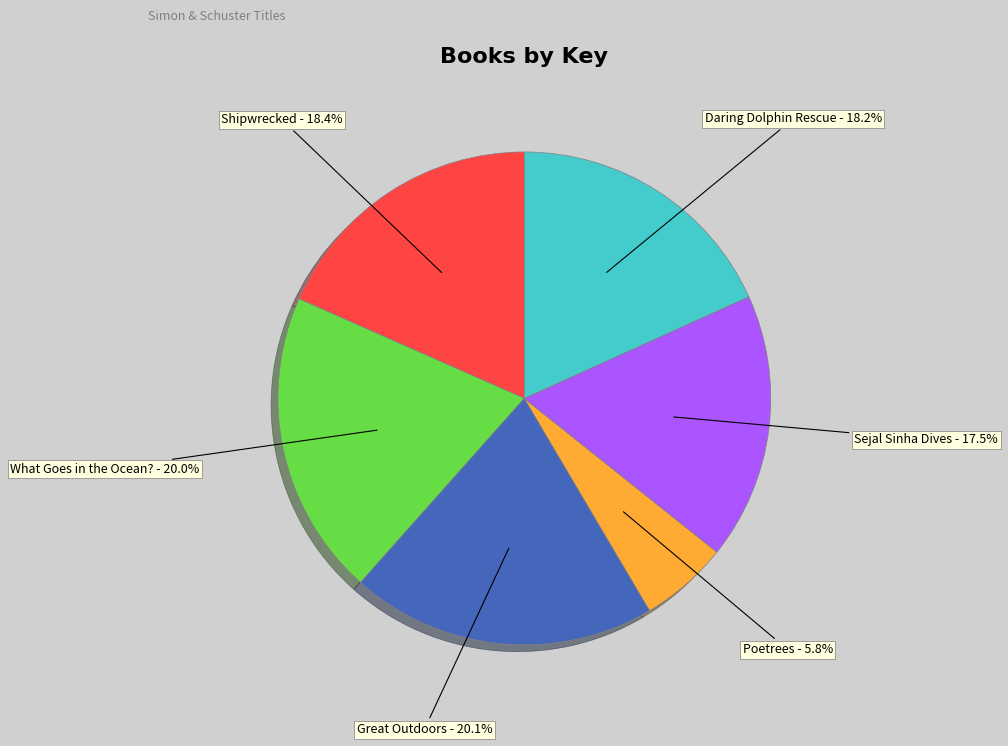

Does Daring Dolphin Rescue represent more than half of the total?

No